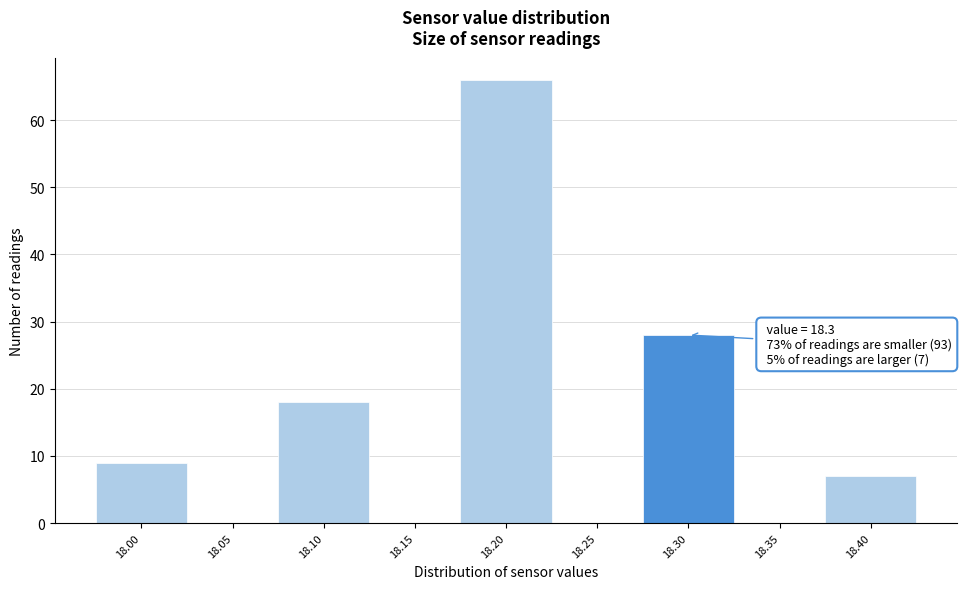

Which range on the x-axis has the tallest bar?

18.175 to 18.225